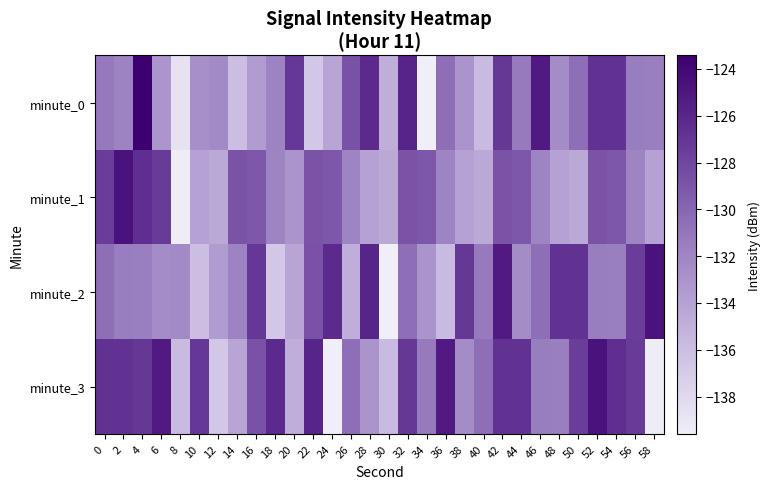

At 40, list the series in order from largest to smallest.

minute_3, minute_2, minute_1, minute_0